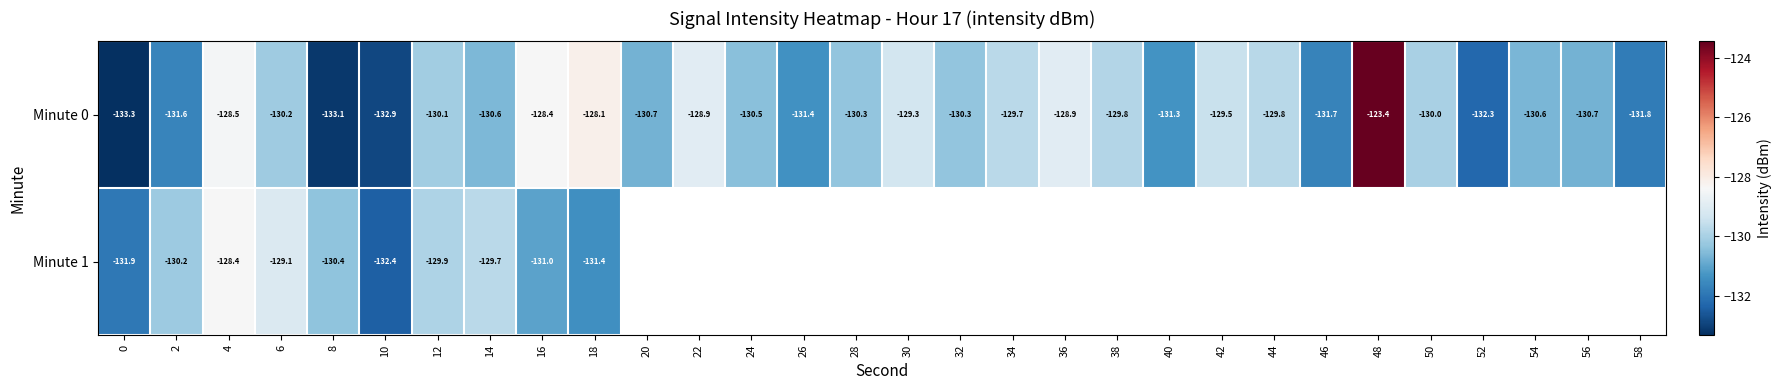

Where is Minute 0 nearest to the value -128?

18